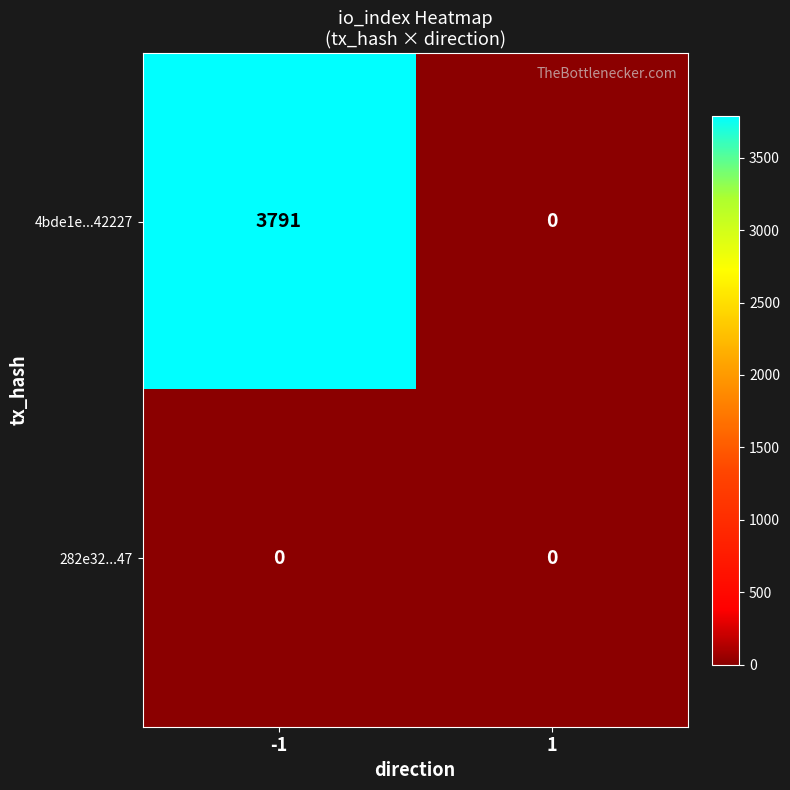

Which series changed the most between -1 and 1?

4bde1e...42227